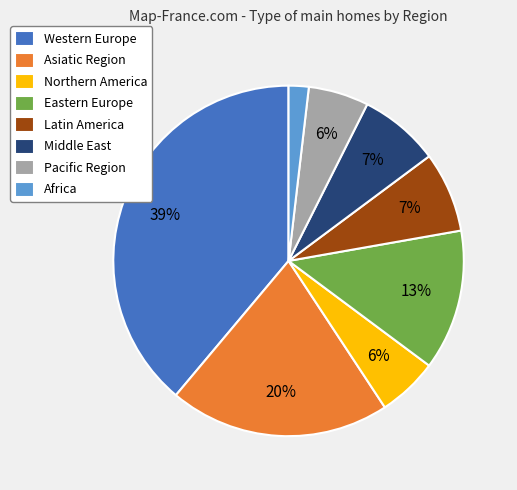

To the nearest percent, what percentage of the pie is Eastern Europe?

13%